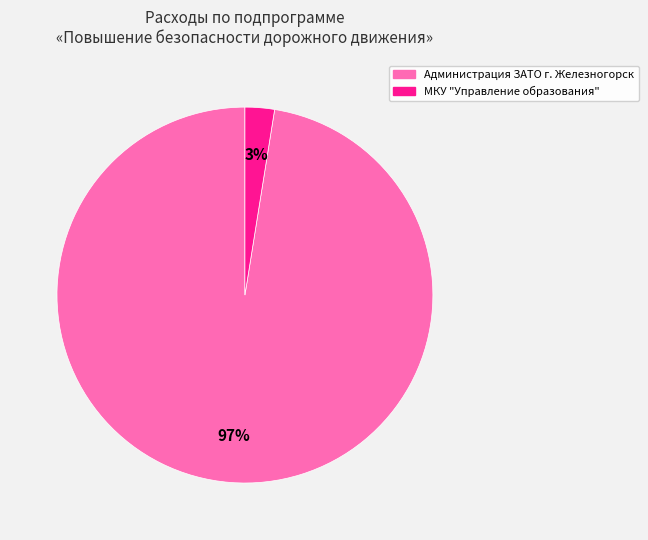

Is the sum of МКУ "Управление образования" and Администрация ЗАТО г. Железногорск greater than half?

Yes